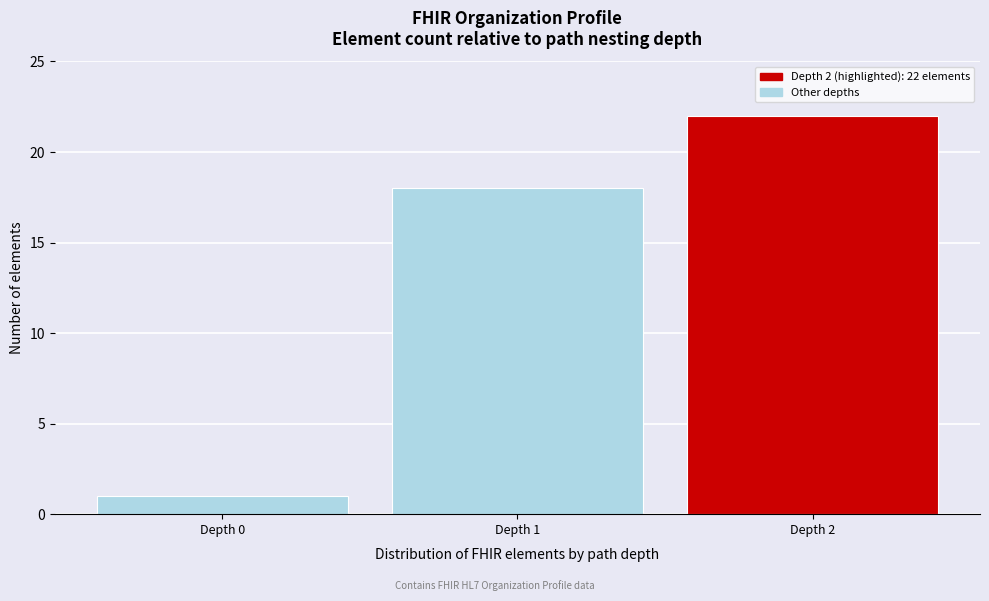

Reading right to left, list all the values displayed in this chart.

Depth 2=22	Depth 1=18	Depth 0=1